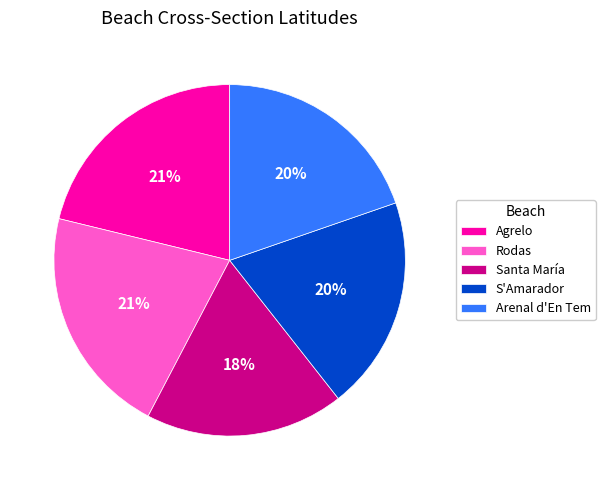

Is Santa María the majority of the pie?

No